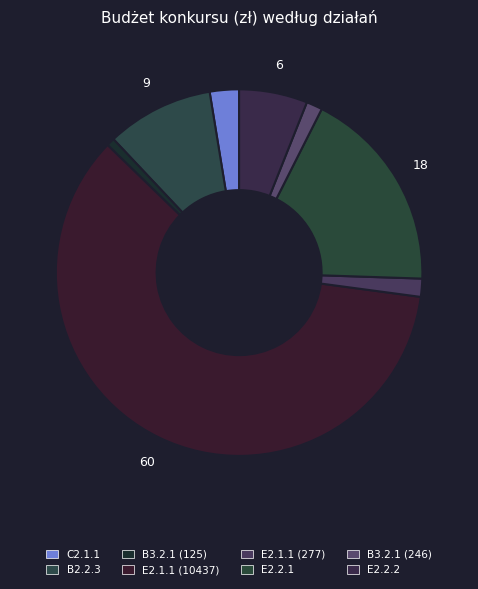

What is the smallest slice in the pie chart?

B3.2.1 (125)